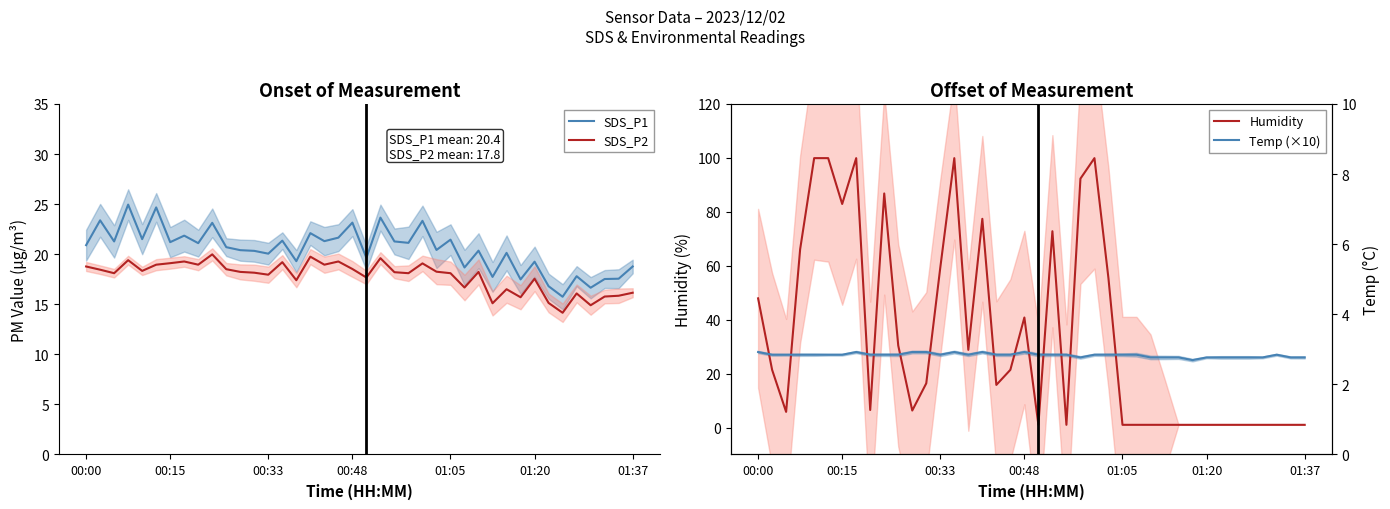

Count the number of categories in the chart.

40